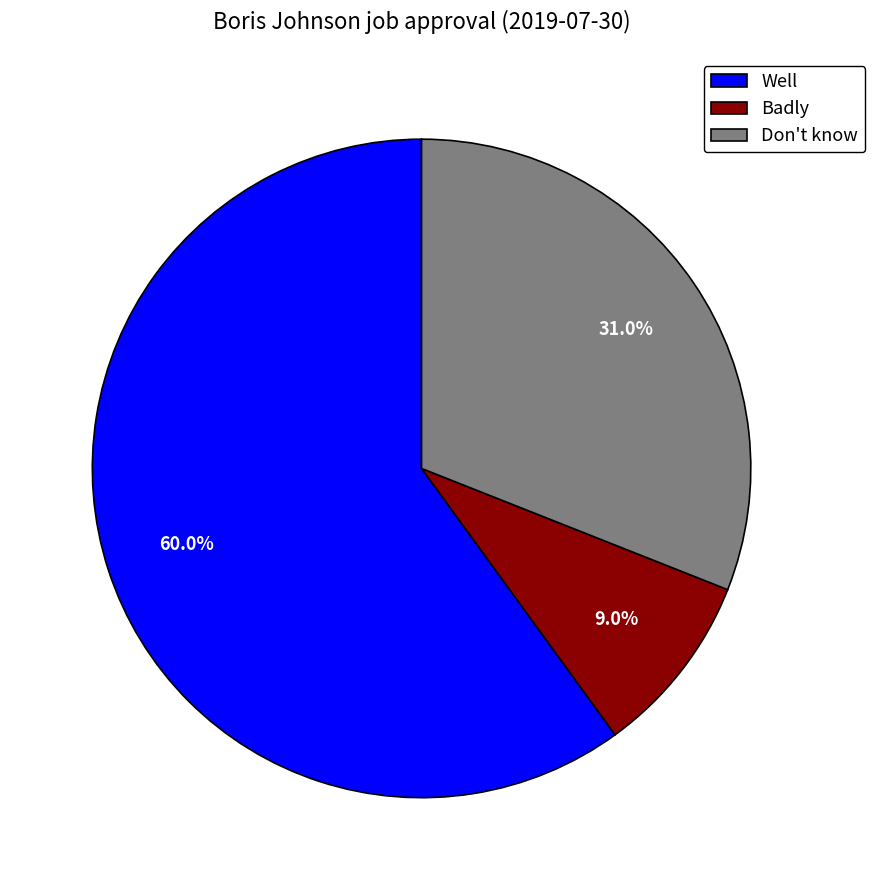

Which slice is the smallest?

Badly